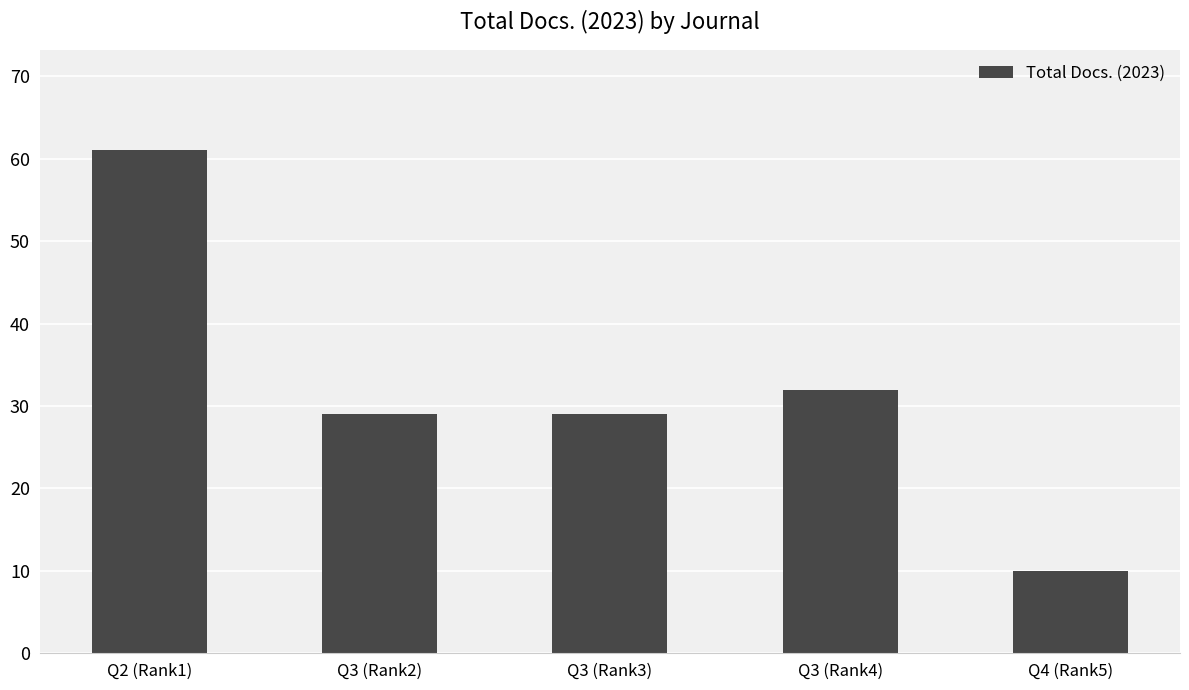

What is the sum of the values at Q3 (Rank4) and Q4 (Rank5)?

42